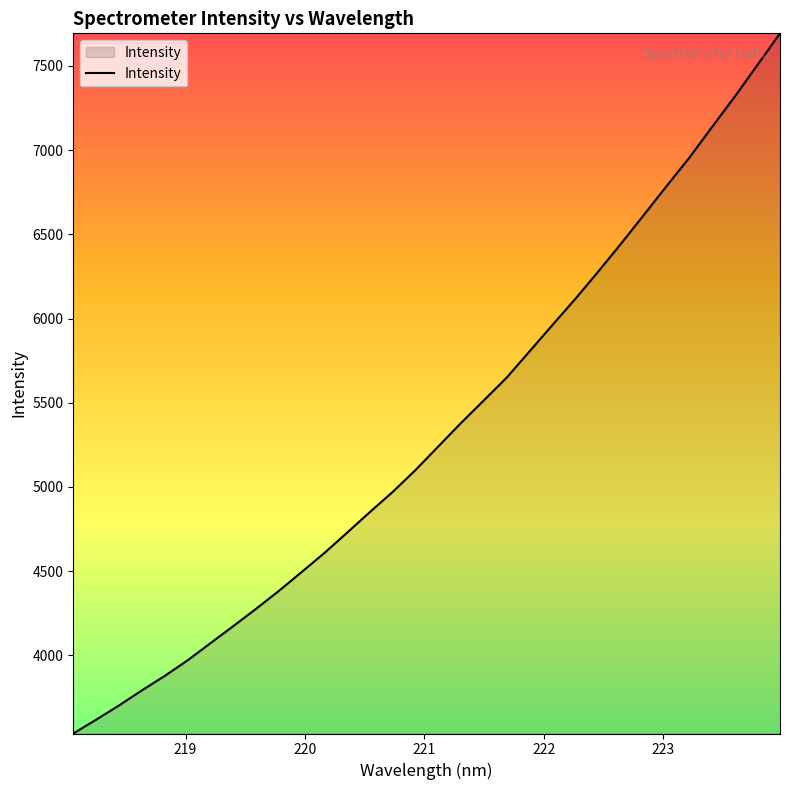

What is the greatest value displayed?

7692.8